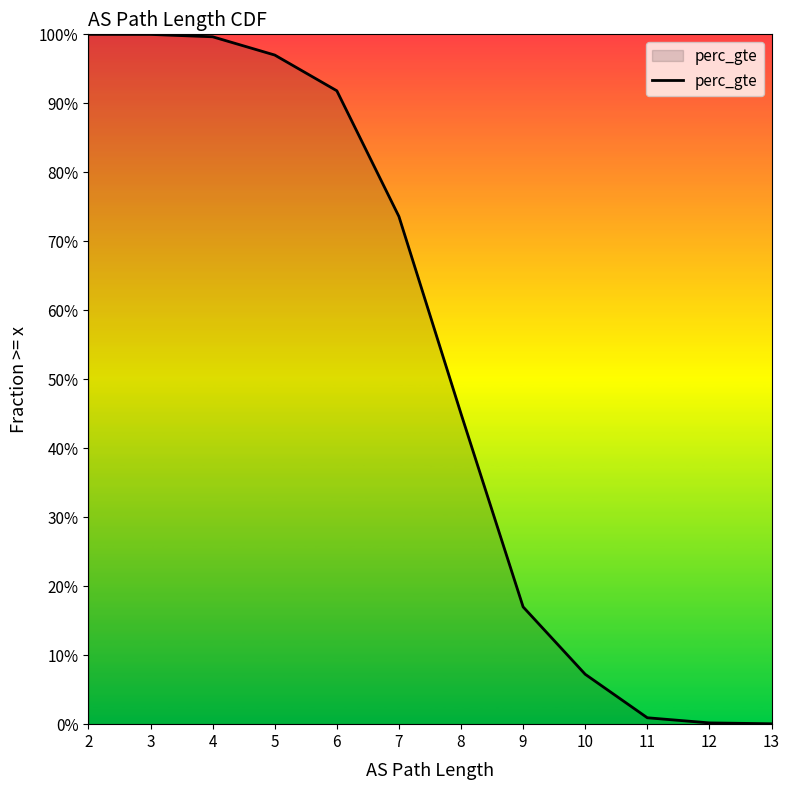

Is it true that the value at 4 is 1.0?

True